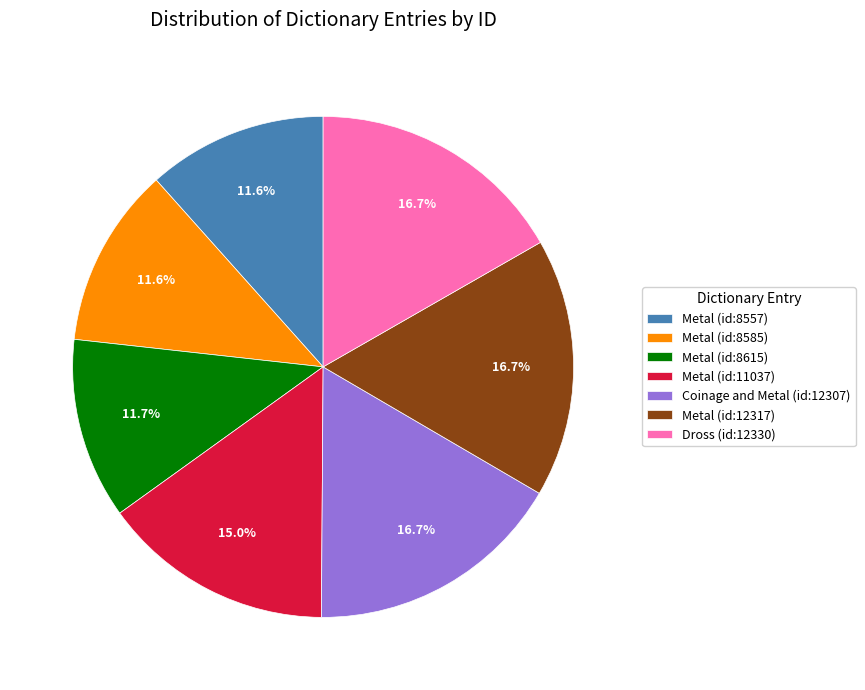

Between Dross (id:12330) and Metal (id:8557), which is larger?

Dross (id:12330)